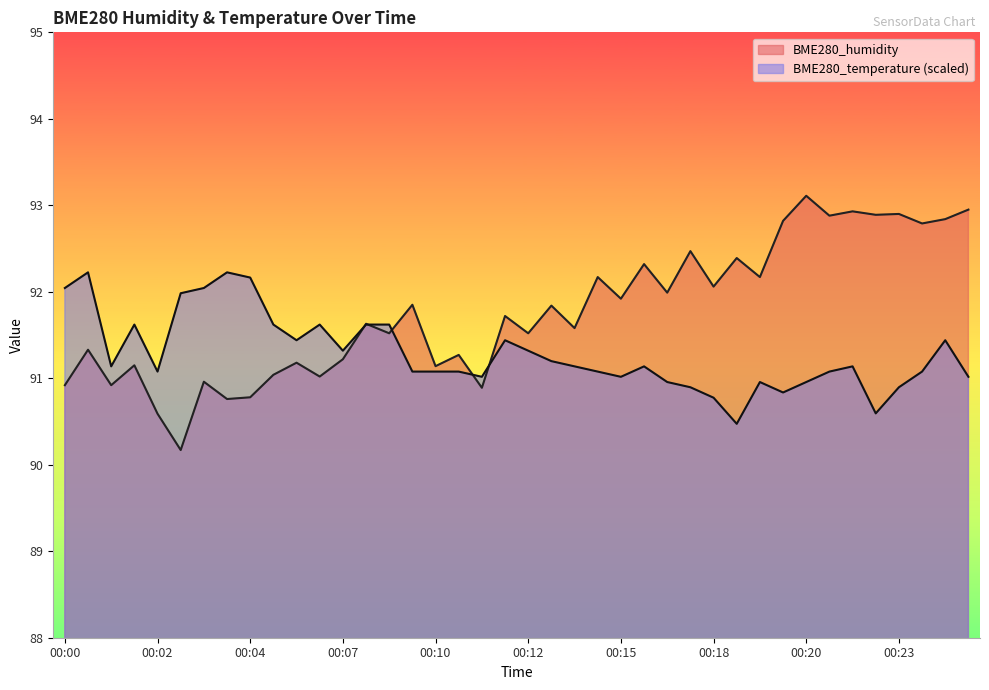

At how many categories does at least one series exceed 92?

20